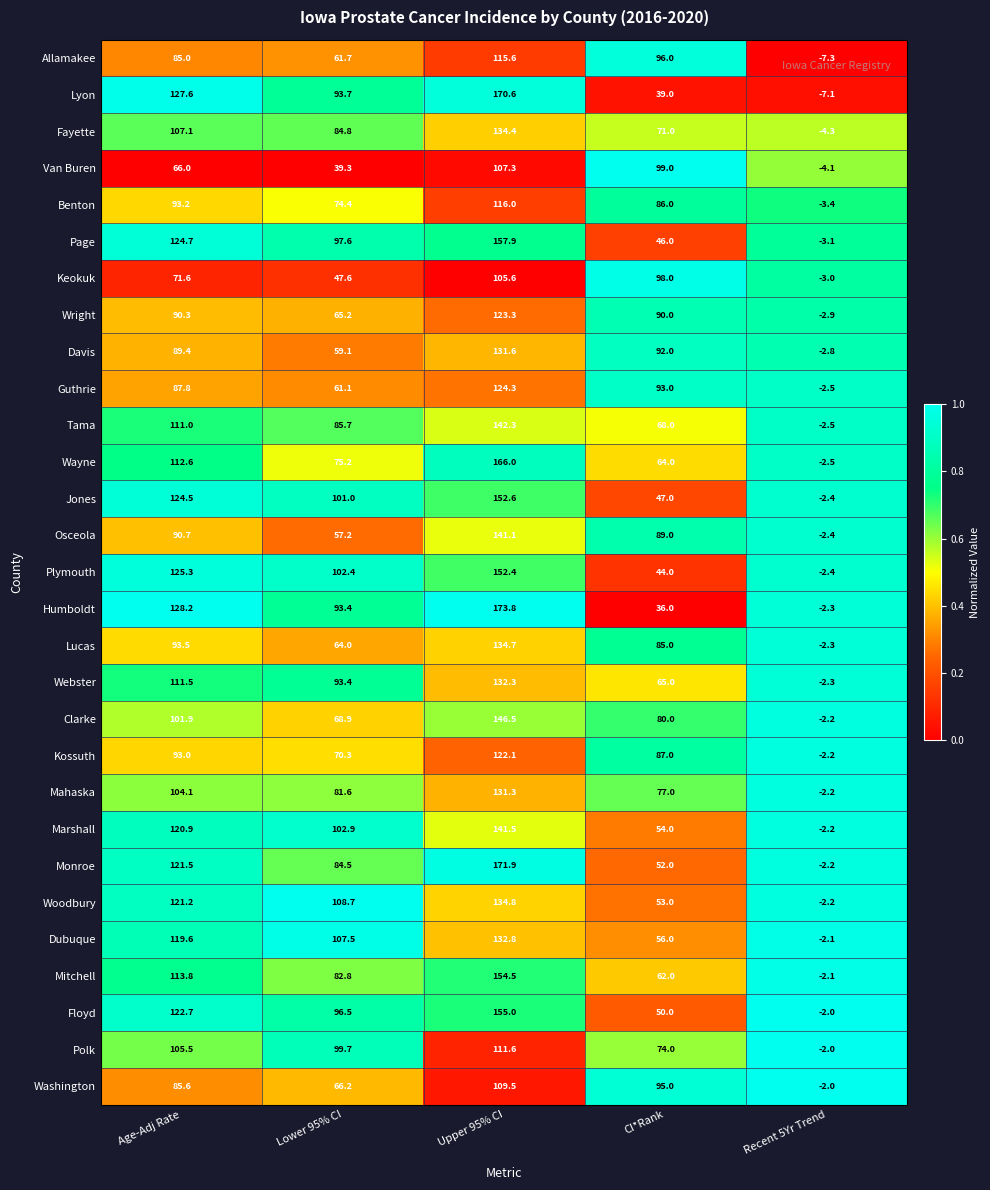

Rank the series at Age-Adj Rate from lowest to highest value.

Van Buren, Keokuk, Allamakee, Washington, Guthrie, Davis, Wright, Osceola, Kossuth, Benton, Lucas, Clarke, Mahaska, Polk, Fayette, Tama, Webster, Wayne, Mitchell, Dubuque, Marshall, Woodbury, Monroe, Floyd, Jones, Page, Plymouth, Lyon, Humboldt